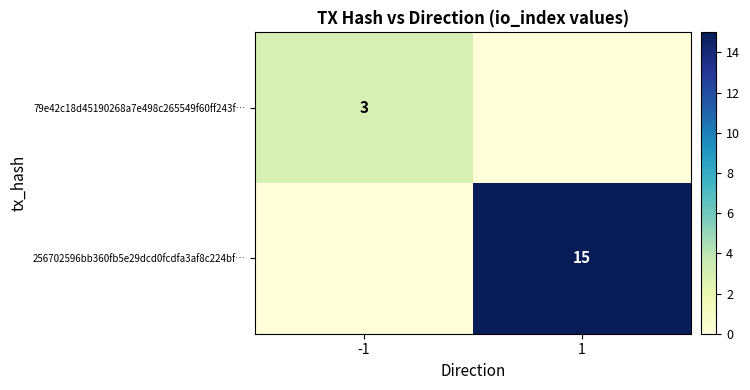

Is it true that 79e42c18d45190268a7e498c265549f60ff243f… equals 3 at -1?

True